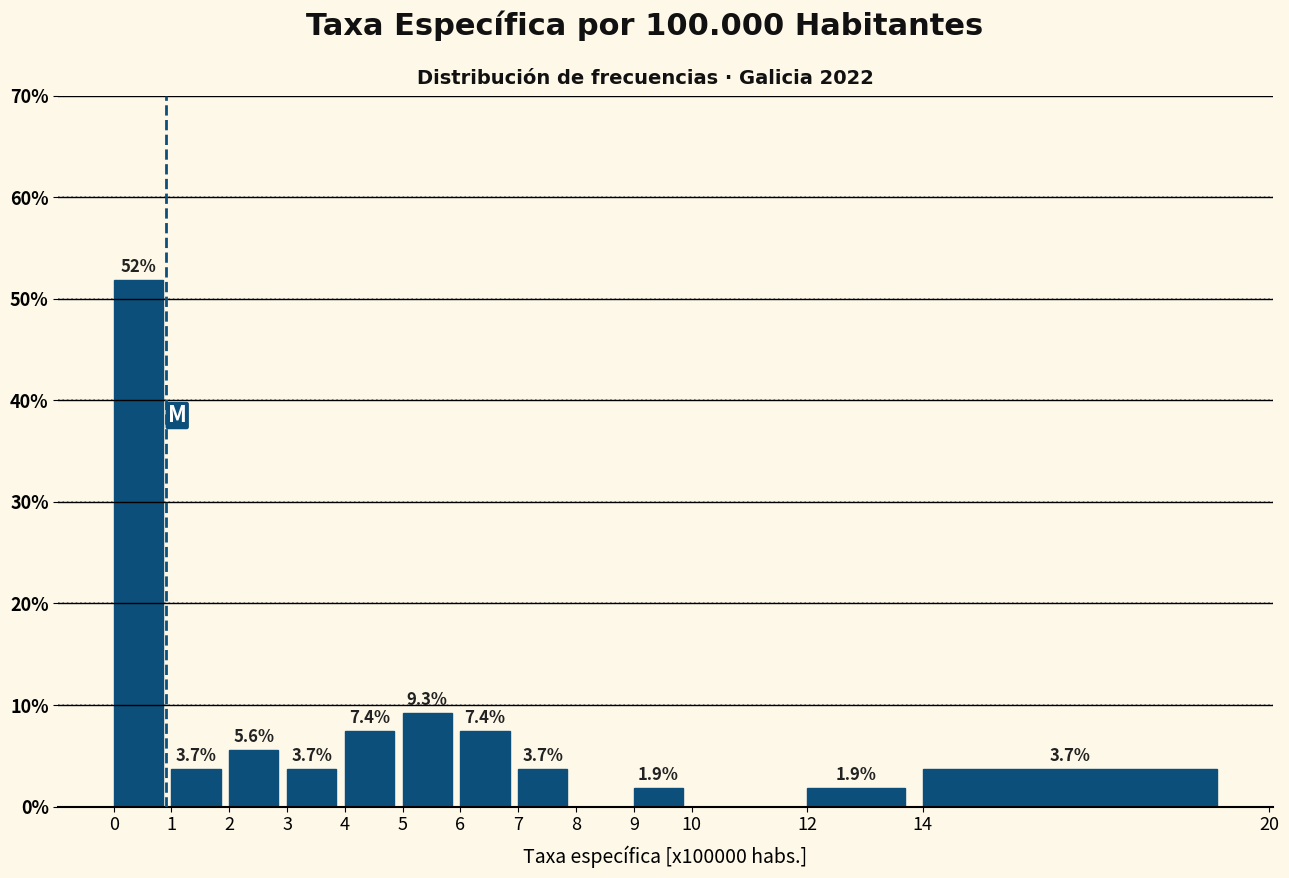

Which range on the x-axis has the tallest bar?

0 to 1